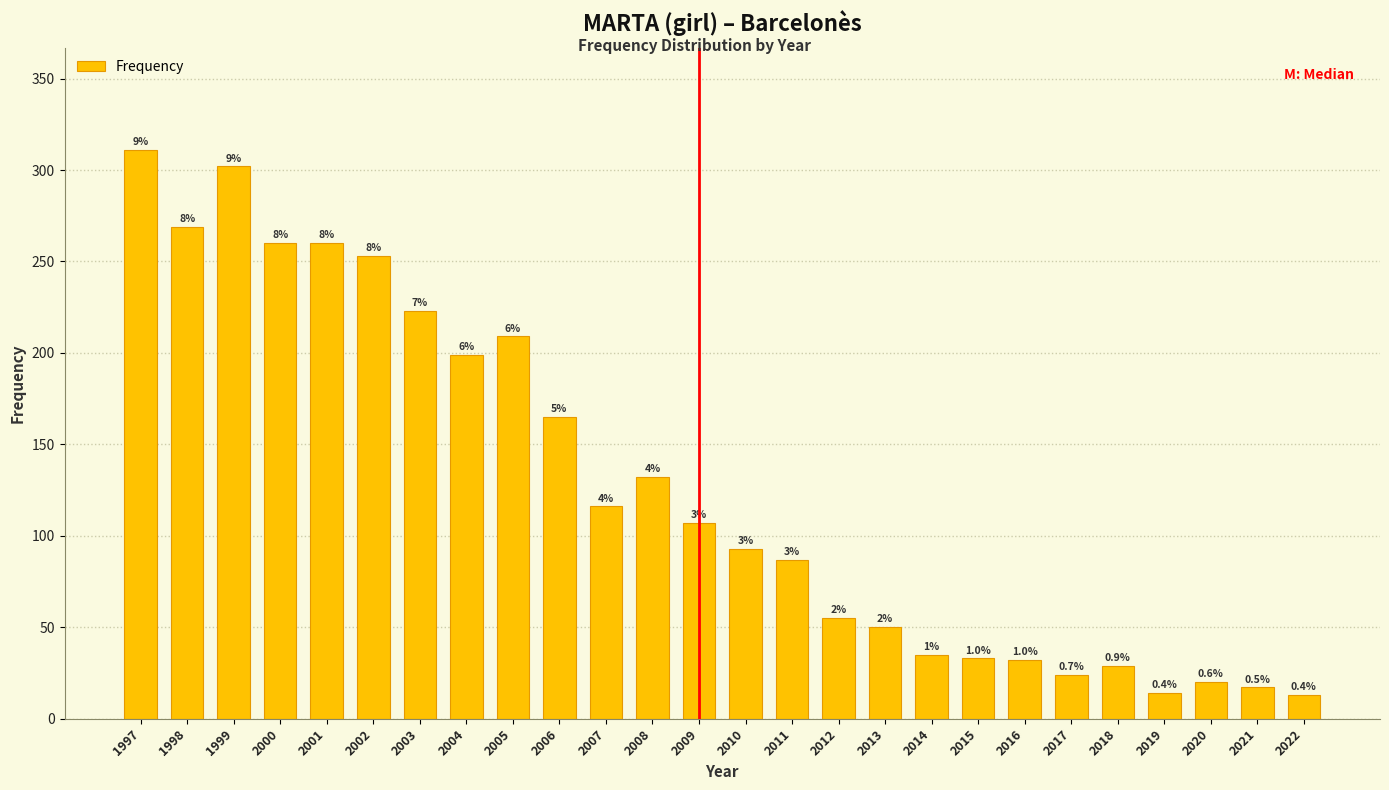

How many bars are there in total?

26